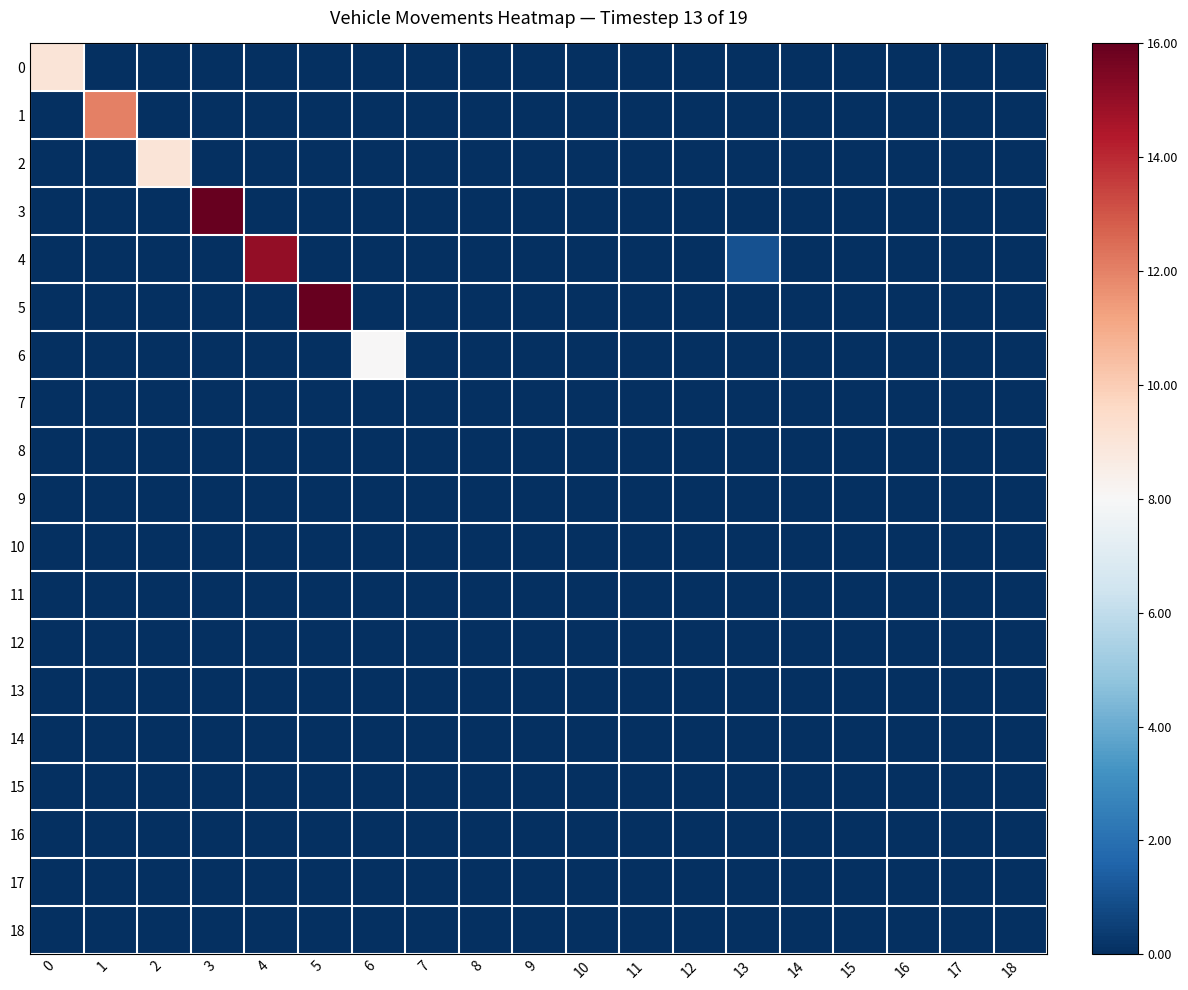

Which series has the largest range (max minus min)?

3